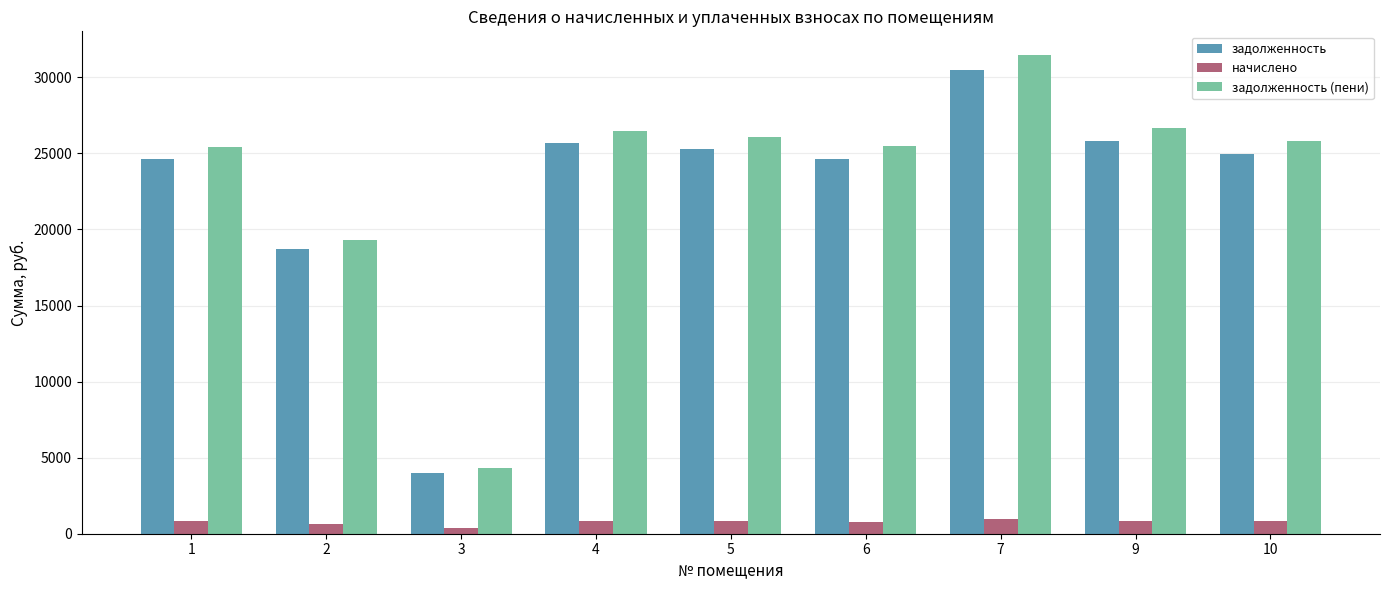

What is the total value across all series at 2?

38635.7